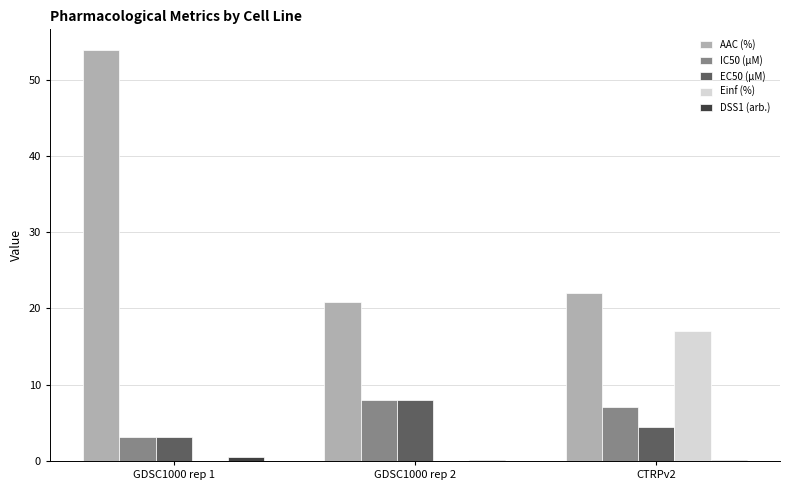

Between GDSC1000 rep 2 and CTRPv2, which series saw the biggest shift?

Einf (%)